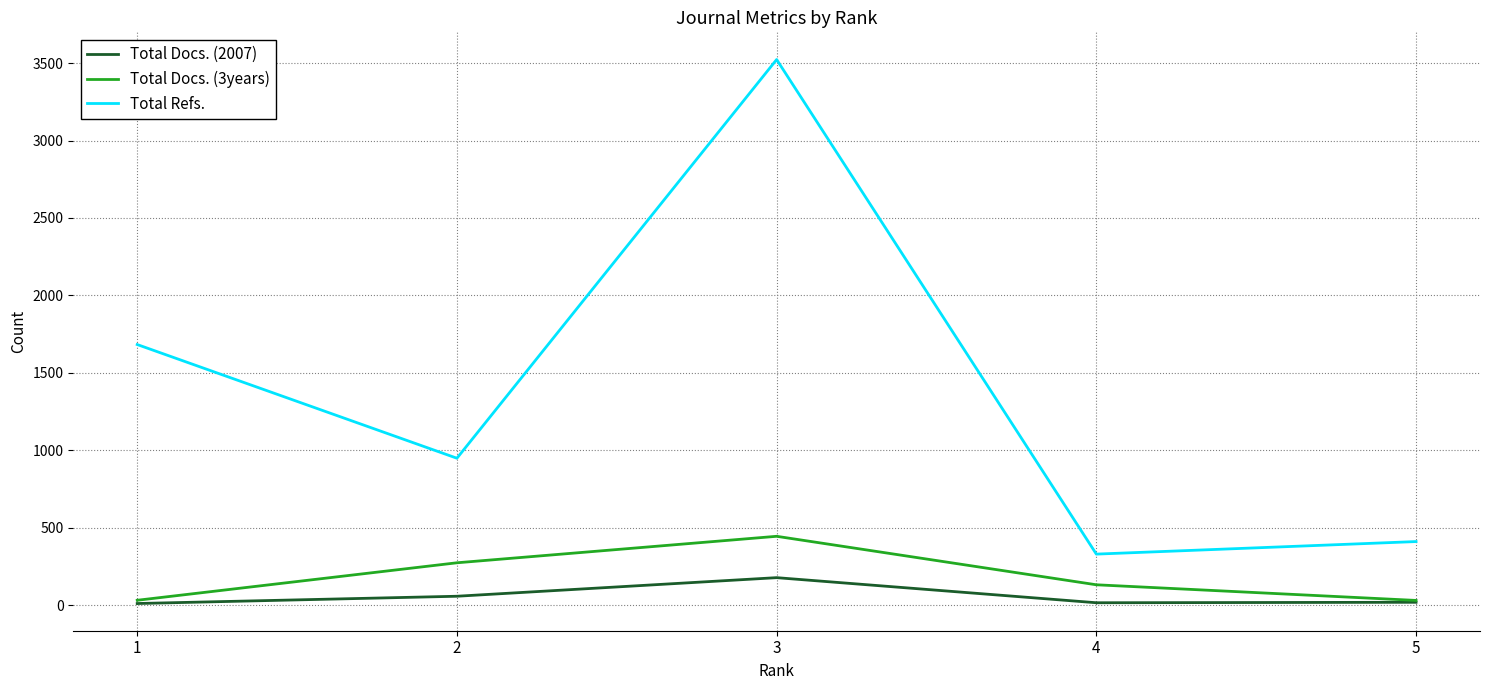

What is the highest value of the Total Docs. (3years) series?

445